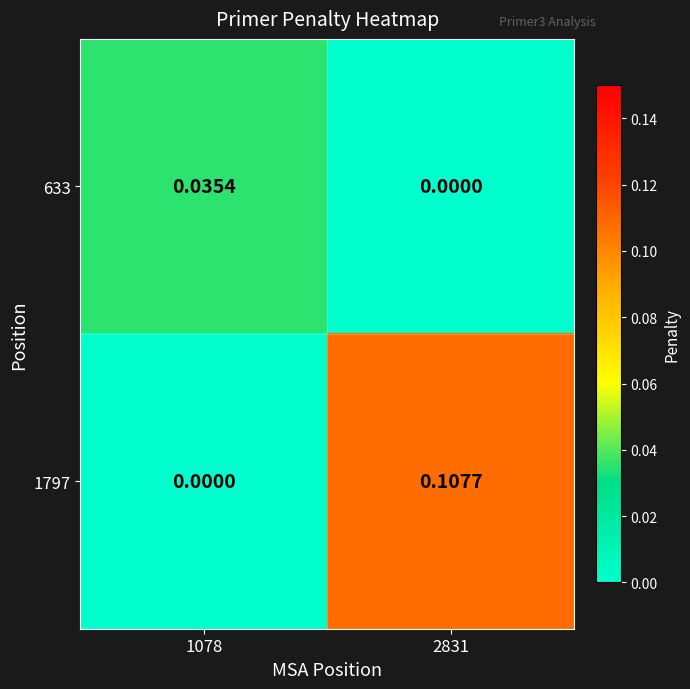

At 2831, list the series in order from smallest to largest.

633, 1797